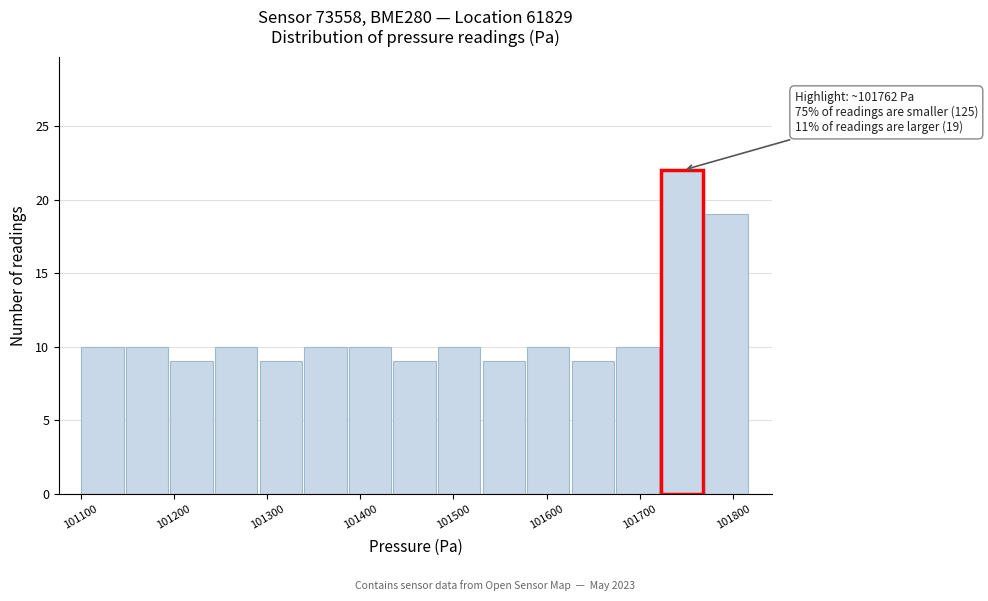

Which range on the x-axis has the tallest bar?

101720 to 101770